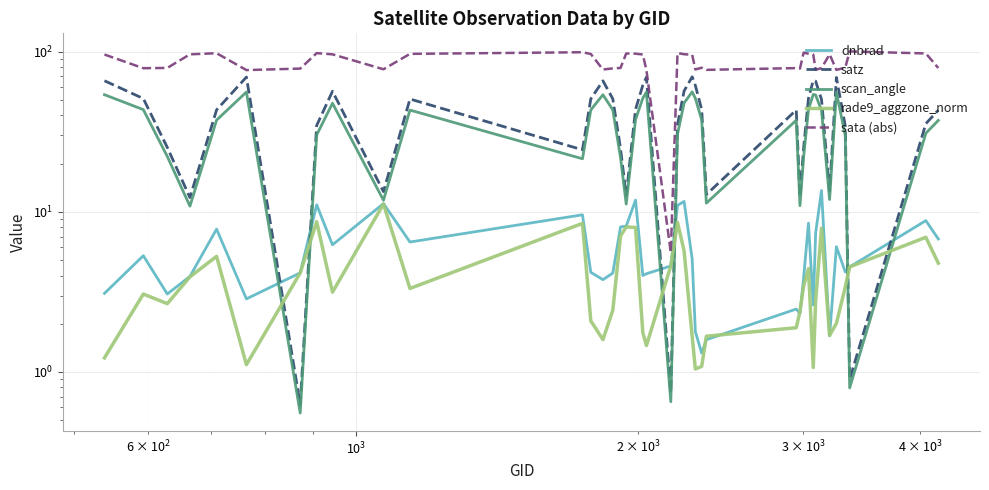

What is the difference between the maximum and second lowest values in the sata (abs) series?

23.7